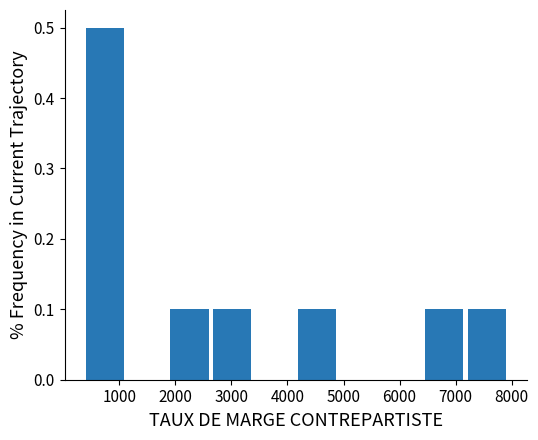

Reading left to right, list every bar in this chart as the range it spans on the x-axis followed by its height. Neither the bar edges nor the heights are printed on the chart, so give them approximately, as read against the axes.

400 to 1100: 0.5
1100 to 1900: 0
1900 to 2600: 0.1
2600 to 3400: 0.1
3400 to 4100: 0
4100 to 4900: 0.1
4900 to 5700: 0
5700 to 6400: 0
6400 to 7200: 0.1
7200 to 7900: 0.1